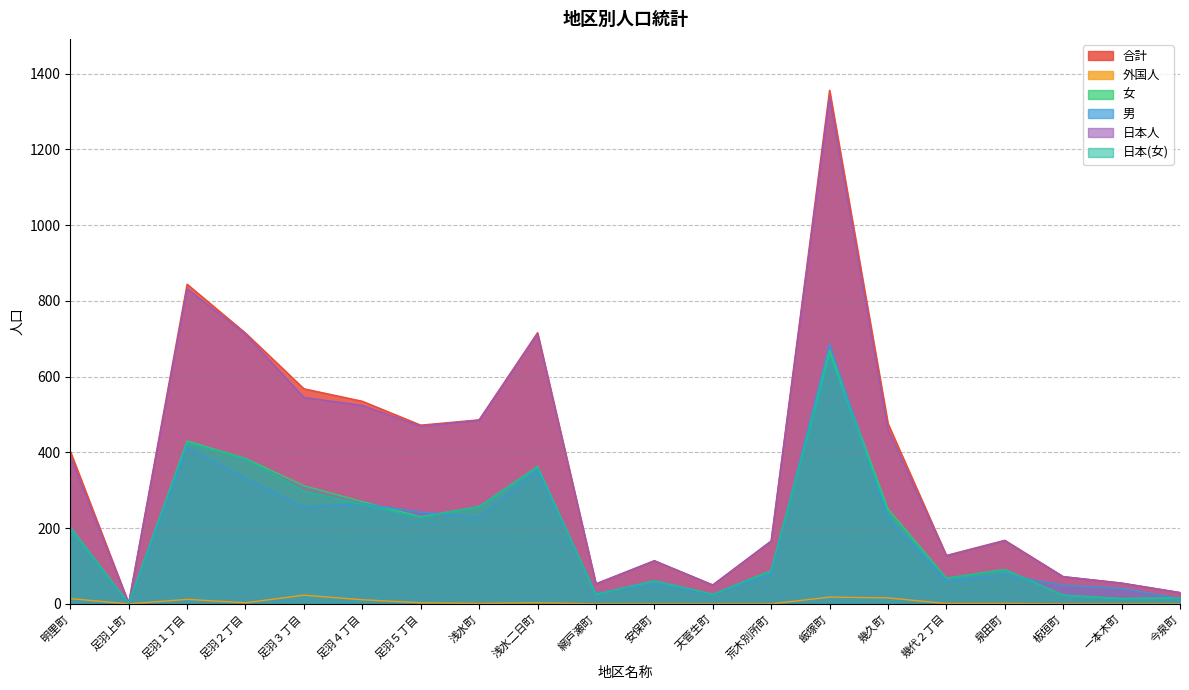

How many interior local valleys does the 合計 series have?

5